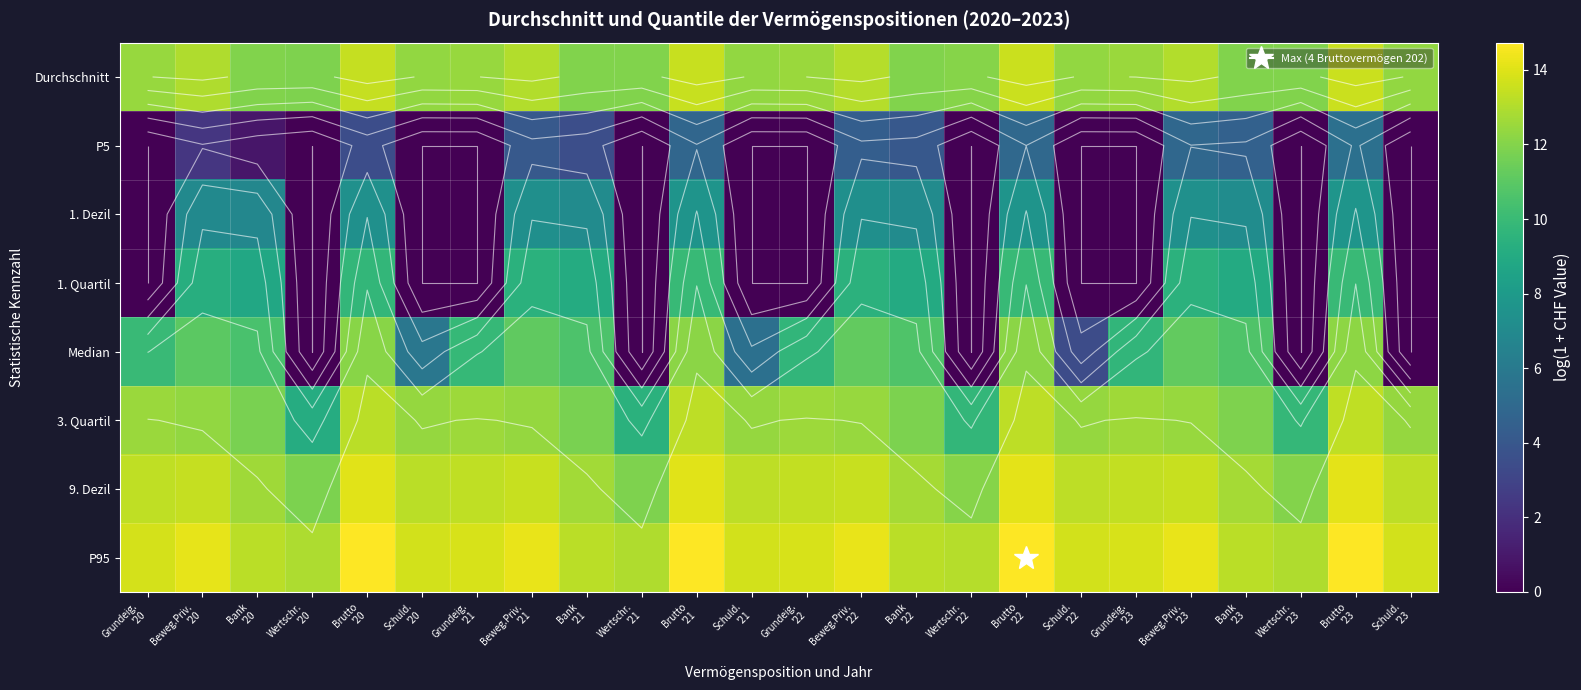

The 9. Dezil series shows 9.5 at Brutto '22. True or false?

False